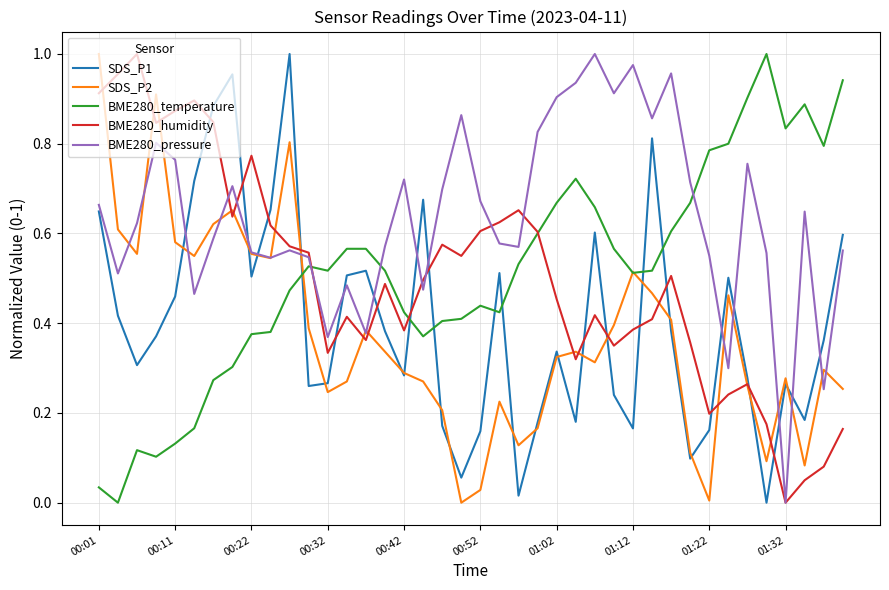

Which series has the largest total across all categories?

BME280_pressure